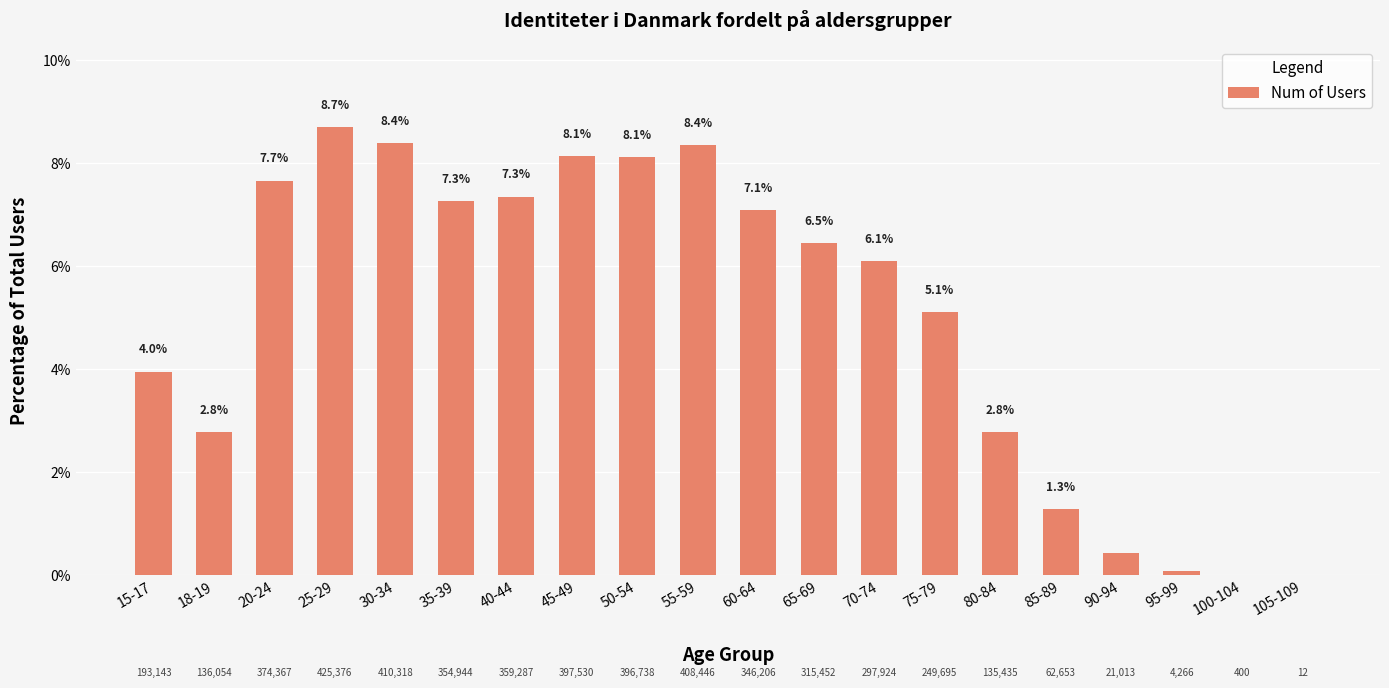

Which has a higher value, 85-89 or 40-44?

40-44